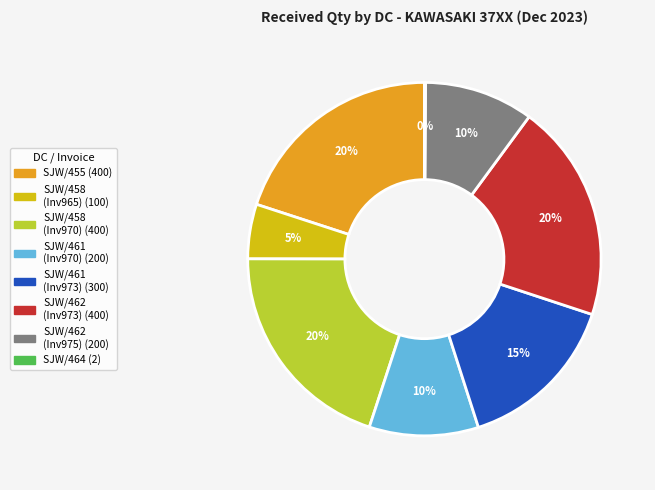

Does any single category account for the majority?

No